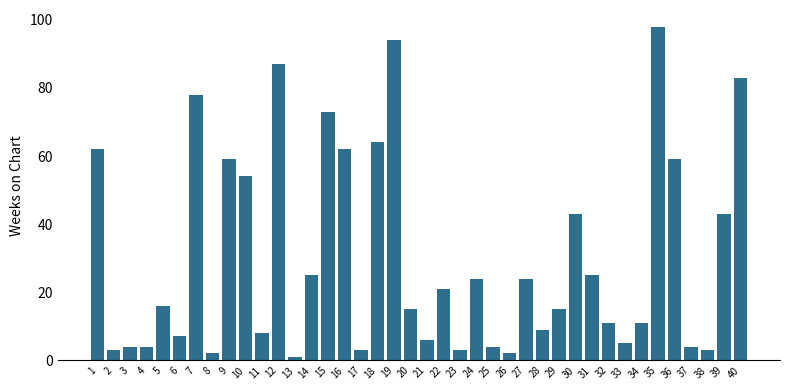

At which label is the value closest to 49?

10